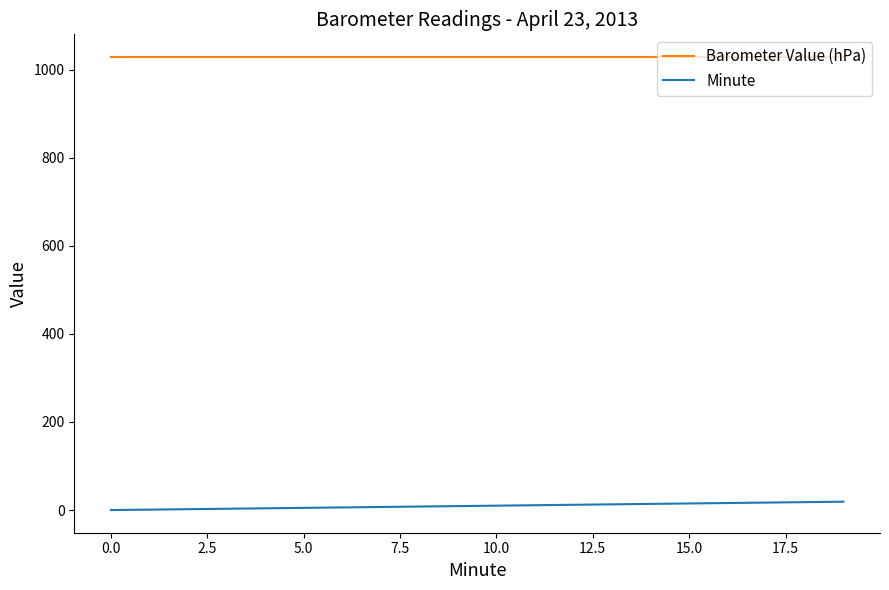

Rank the series by their average value, from highest to lowest.

Barometer Value (hPa), Minute